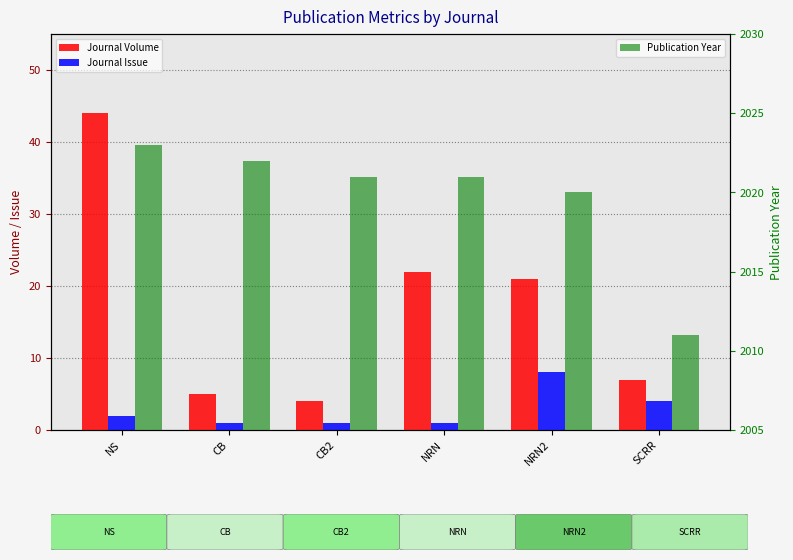

How many data points in Journal Volume are less than 21?

3